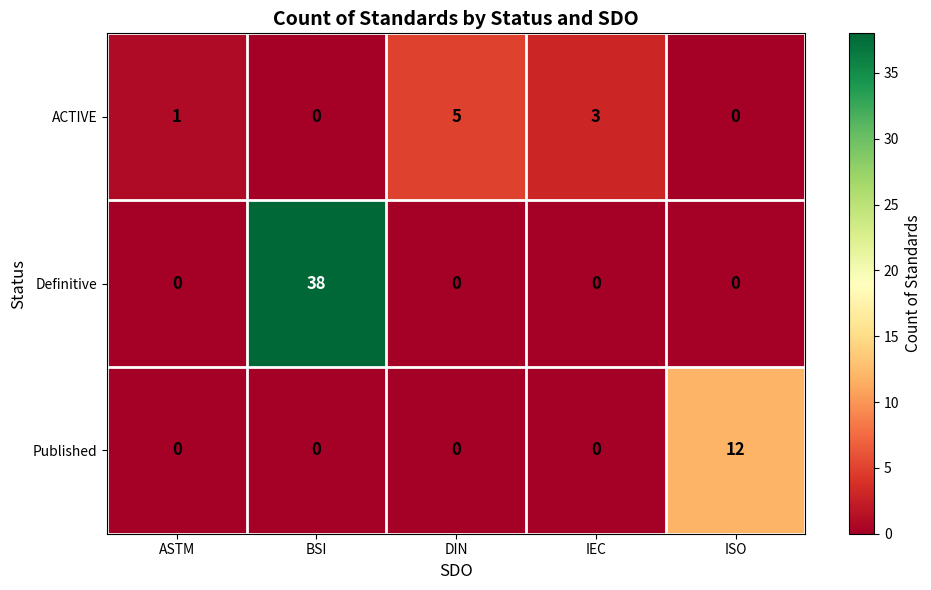

Which series changed the most between ASTM and BSI?

Definitive